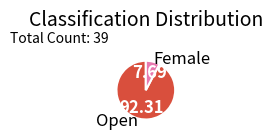

How many segments does this pie chart have?

2